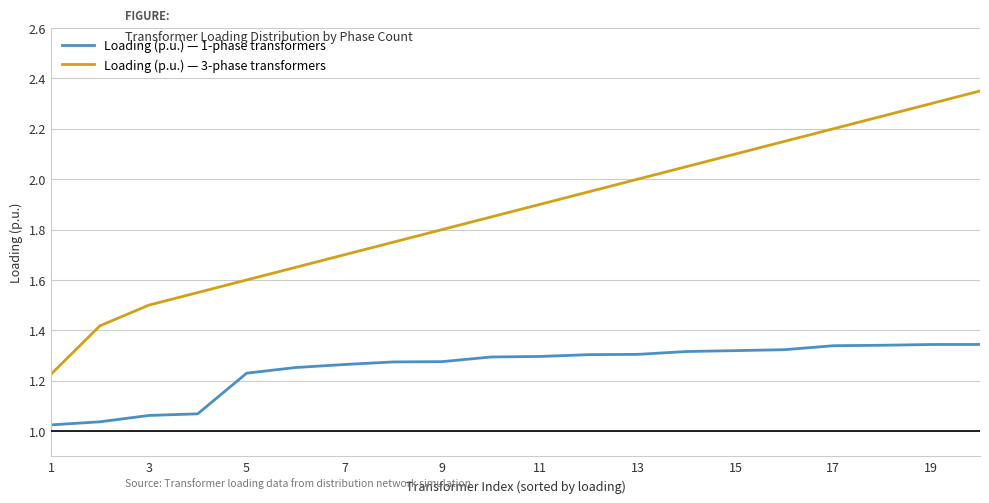

Rank the series by their average value, from lowest to highest.

Loading (p.u.) — 1-phase transformers, Loading (p.u.) — 3-phase transformers